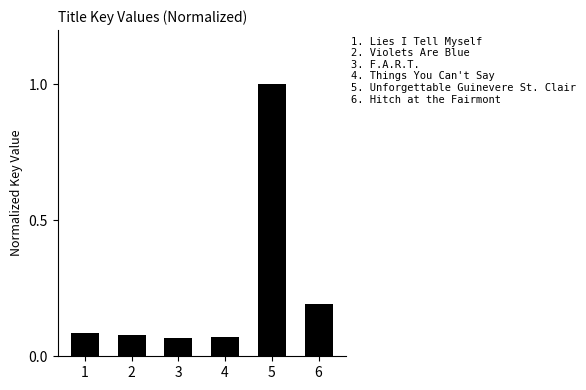

True or false: the data shows 0.2 at 6.

True